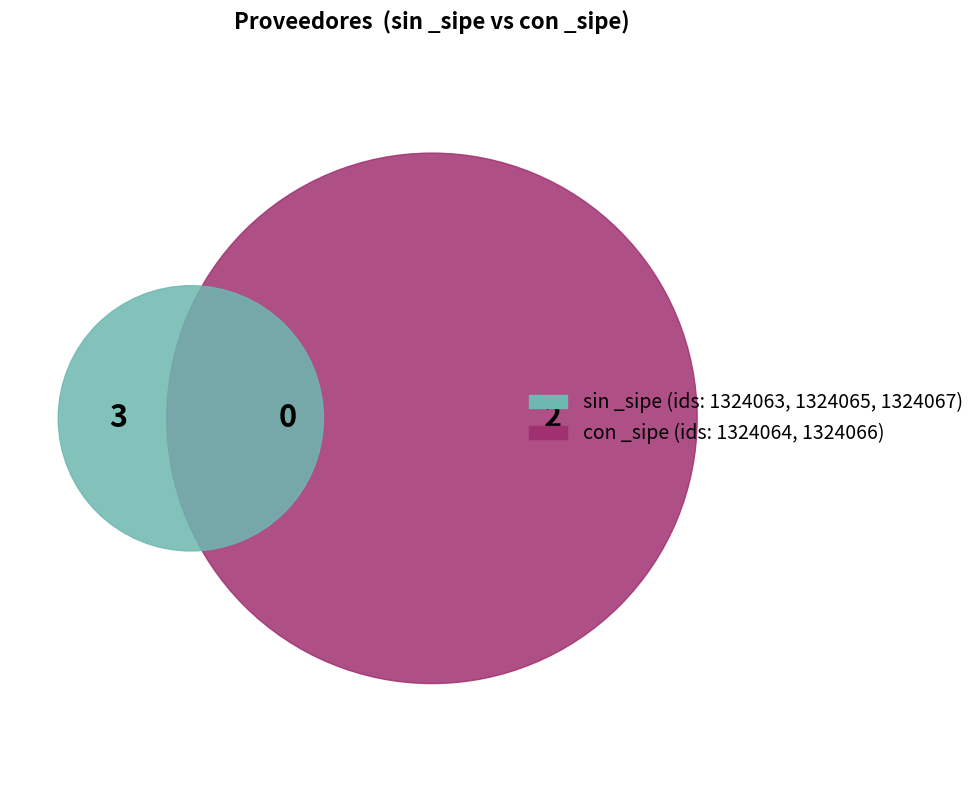

Is there any slice that represents more than half of the pie?

No